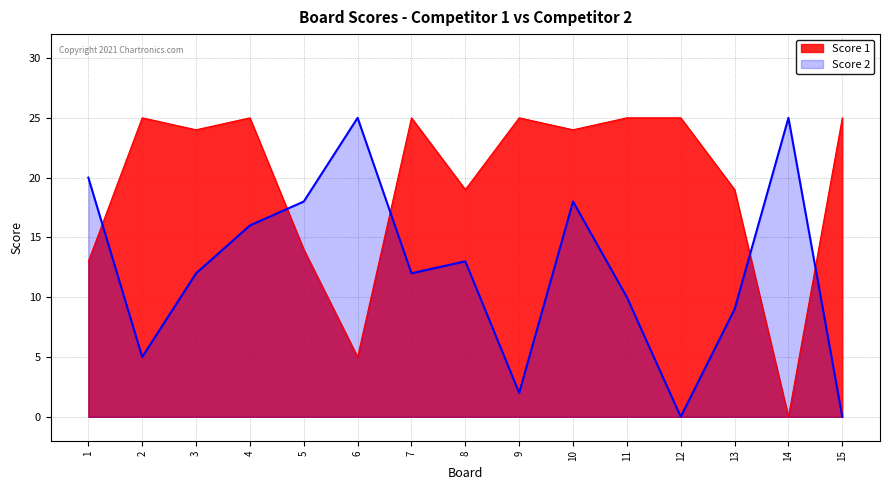

True or false: Score 2 has more than 0 interior local peaks.

True